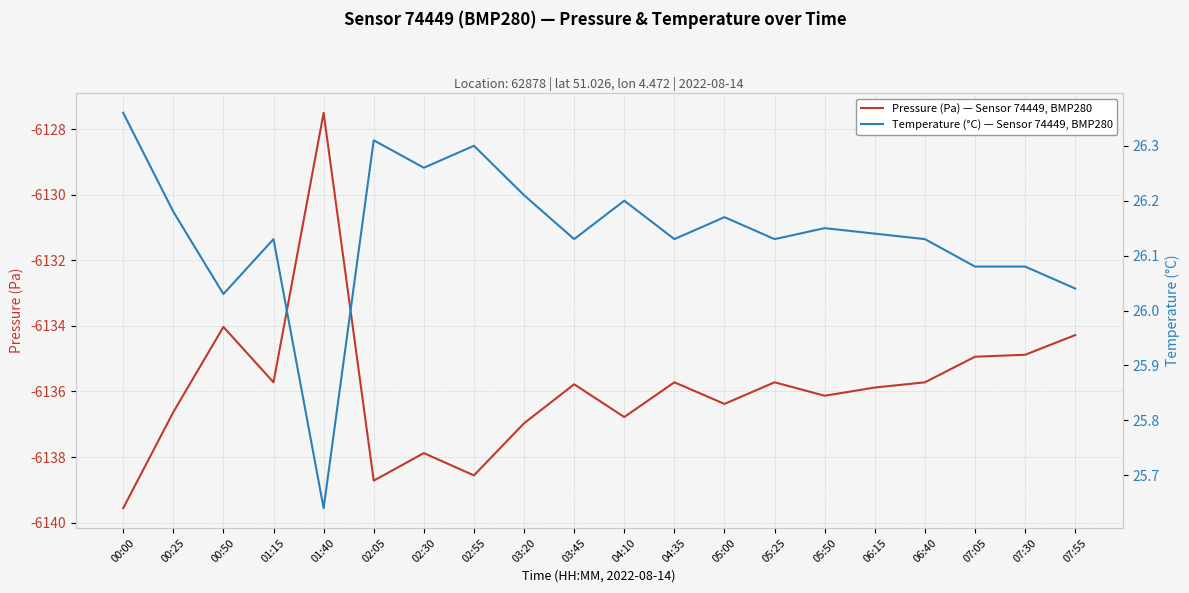

Reading left to right, transcribe all the data shown in this chart.

Pressure (Pa) — Sensor 74449, BMP280: 00:00=-6139.6	00:25=-6136.6	00:50=-6134.0	01:15=-6135.7	01:40=-6127.5	02:05=-6138.7	02:30=-6137.9	02:55=-6138.6	03:20=-6137.0	03:45=-6135.8	04:10=-6136.8	04:35=-6135.7	05:00=-6136.4	05:25=-6135.7	05:50=-6136.1	06:15=-6135.9	06:40=-6135.7	07:05=-6134.9	07:30=-6134.9	07:55=-6134.3
Temperature (°C) — Sensor 74449, BMP280: 00:00=26.4	00:25=26.2	00:50=26.0	01:15=26.1	01:40=25.6	02:05=26.3	02:30=26.3	02:55=26.3	03:20=26.2	03:45=26.1	04:10=26.2	04:35=26.1	05:00=26.2	05:25=26.1	05:50=26.1	06:15=26.1	06:40=26.1	07:05=26.1	07:30=26.1	07:55=26.0